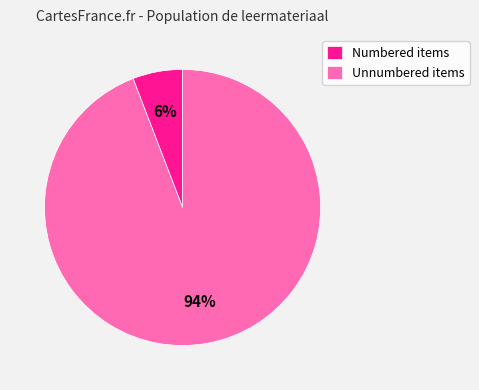

Do Unnumbered items and Numbered items together represent more than half of the pie?

Yes